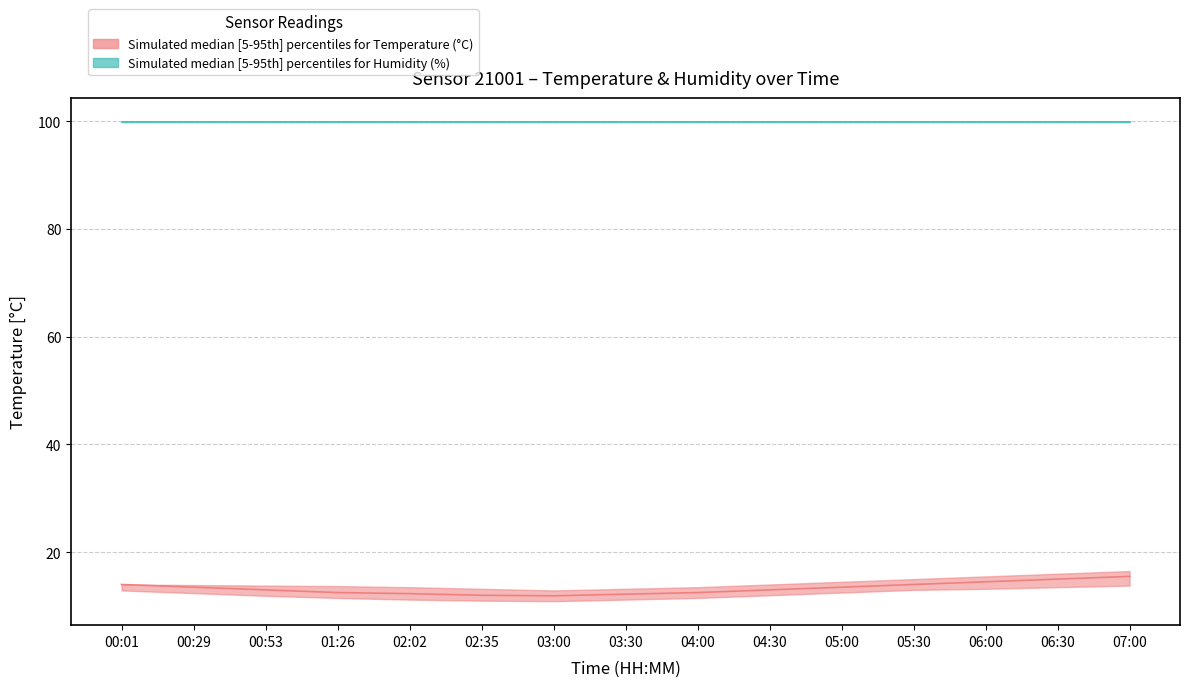

Where does the temperature_p95 series first go above 13?

00:01